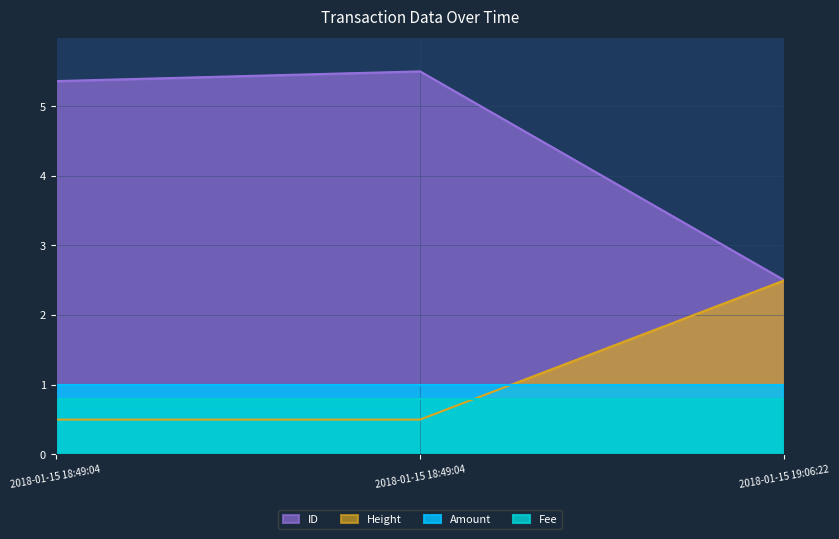

What is the average value of the Height_norm series?

1.2